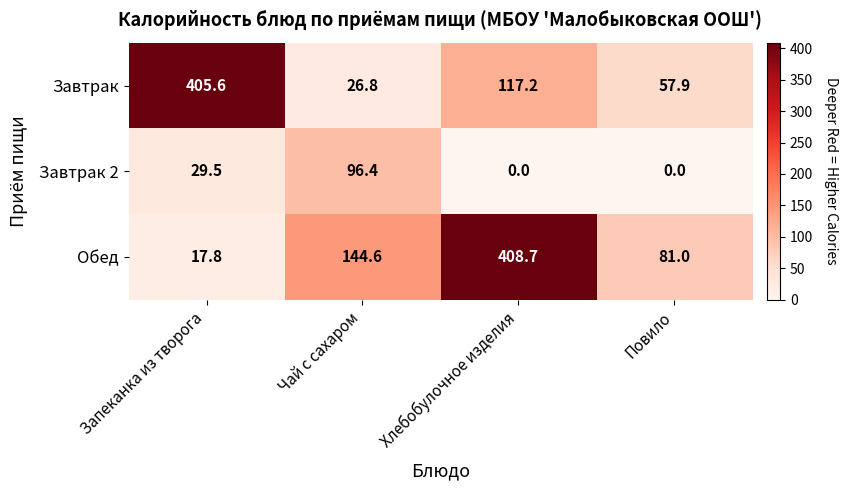

At which label does Завтрак reach its minimum?

Чай с сахаром